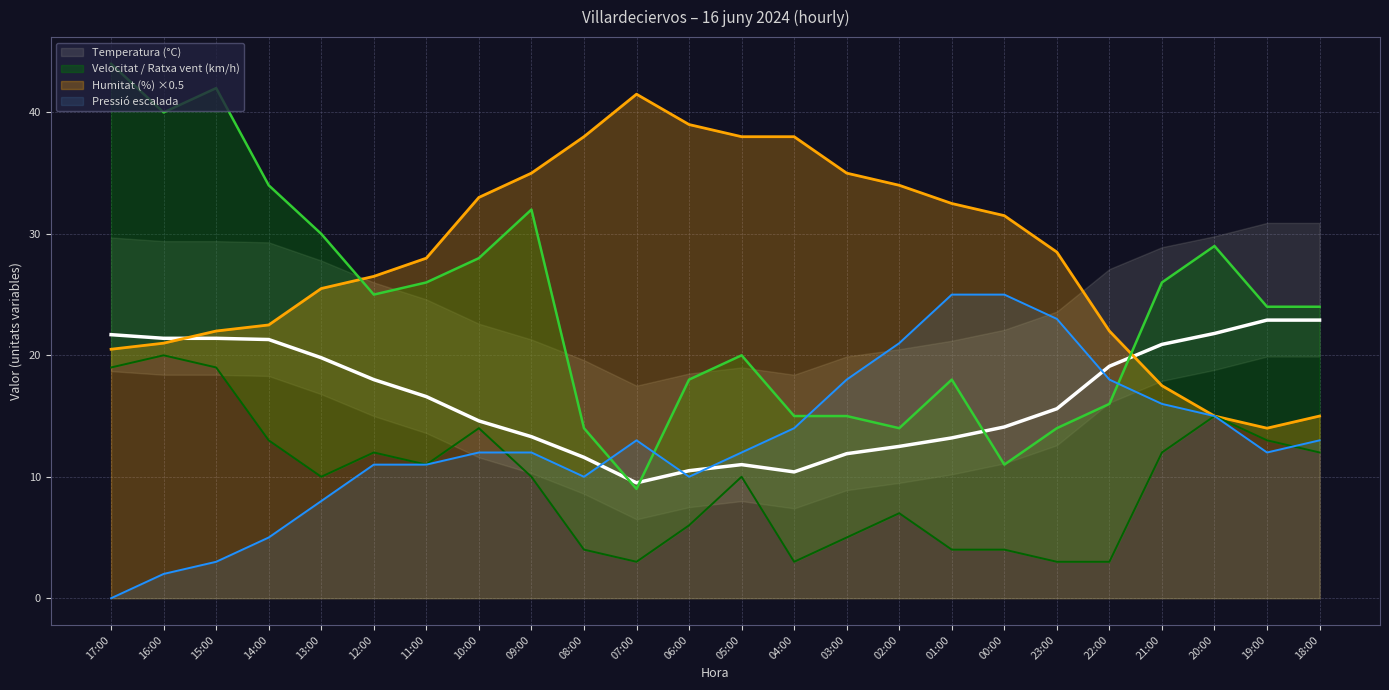

What is the sum of the Velocitat del vent (km/h) values at 18:00 and 22:00?

15.0